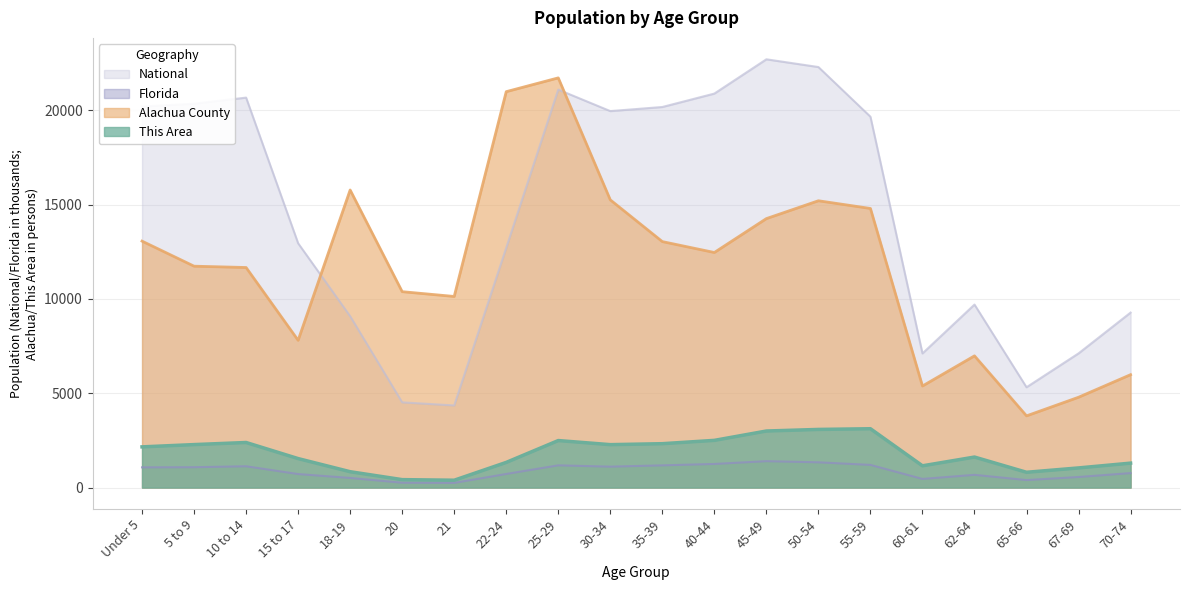

Where does the National series first go above 19664?

Under 5